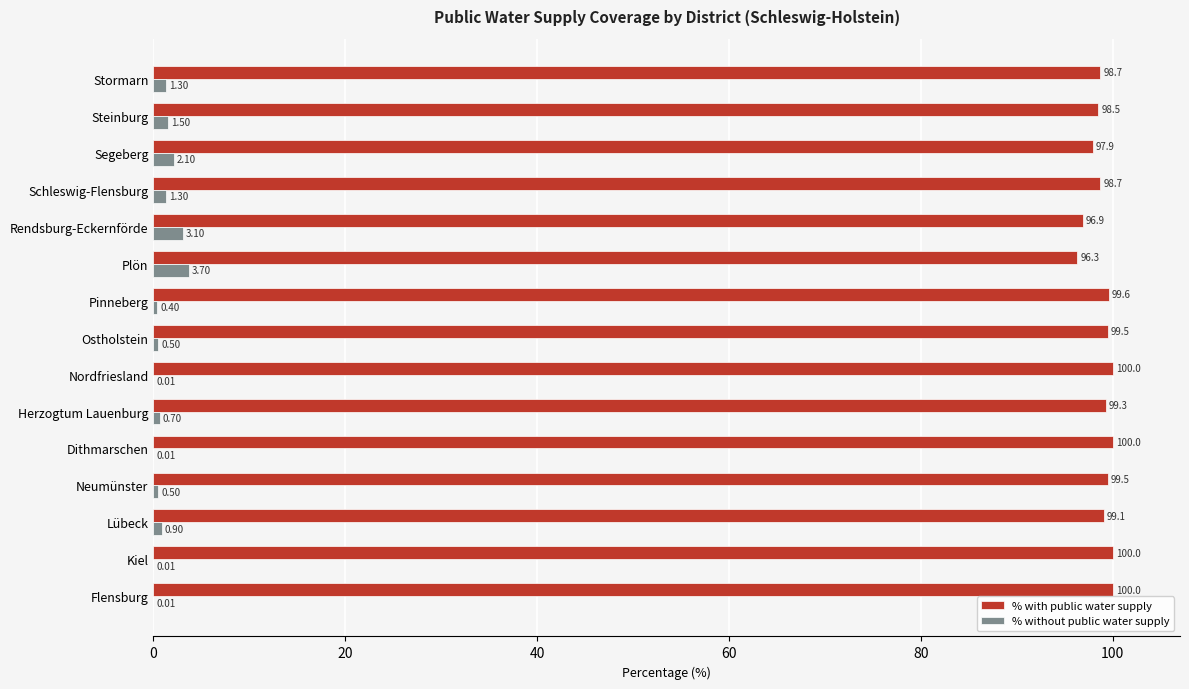

At which label is % with public water supply closest to 98?

Segeberg